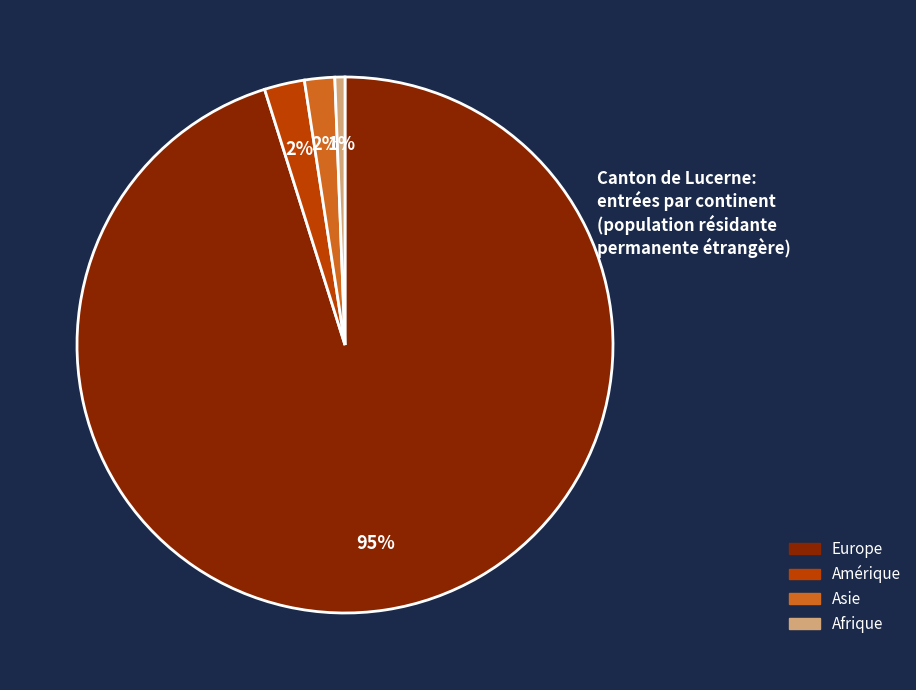

To the nearest percent, what is the average slice percentage?

25%